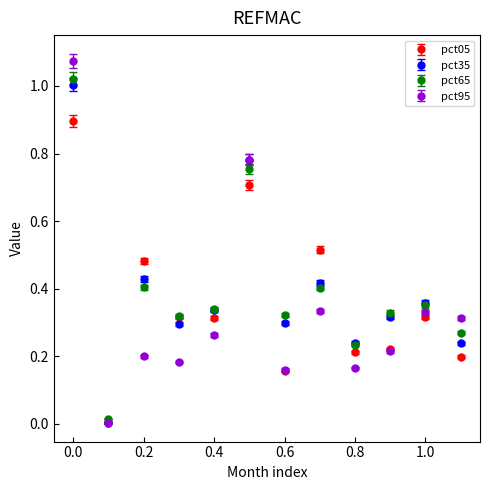

Which series has the widest spread of values?

pct95